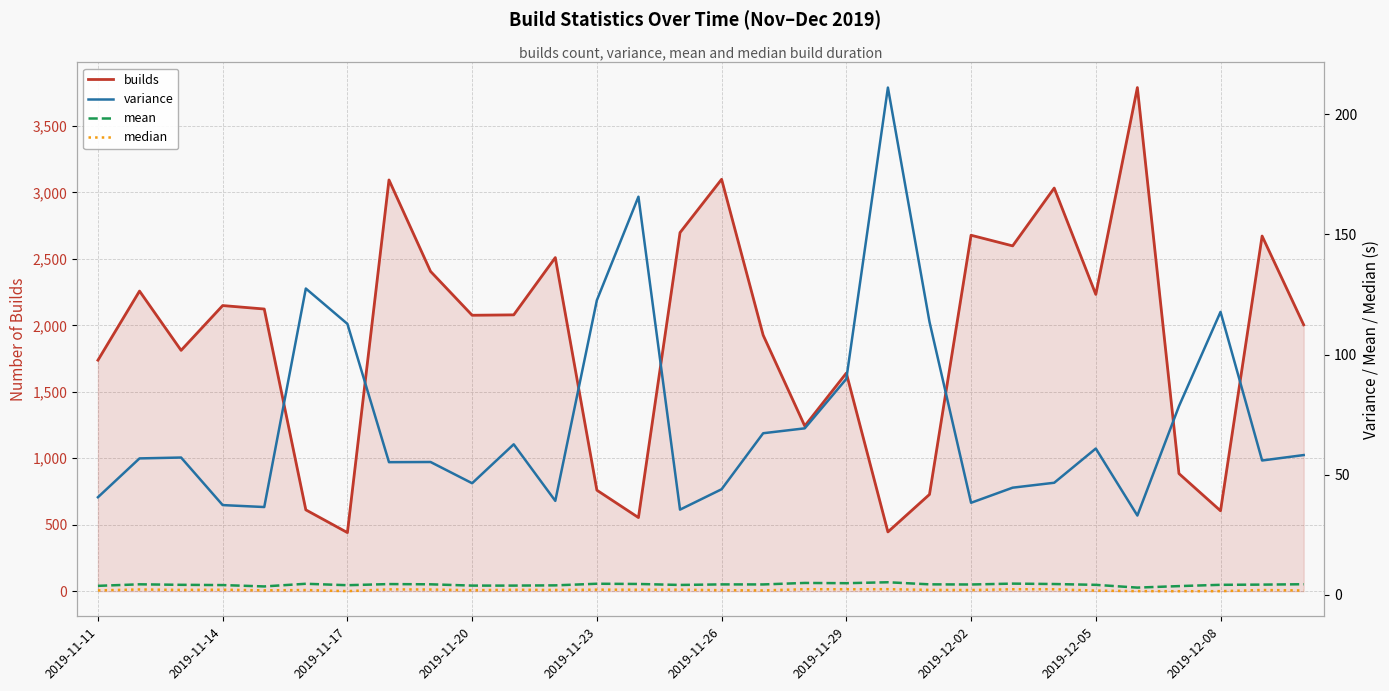

Does the chart have visible grid lines?

Yes